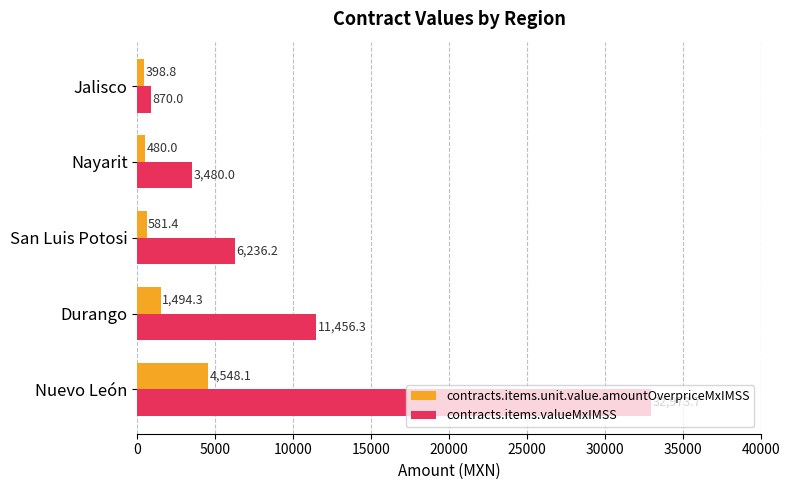

Which category has the lowest value across all series?

Jalisco